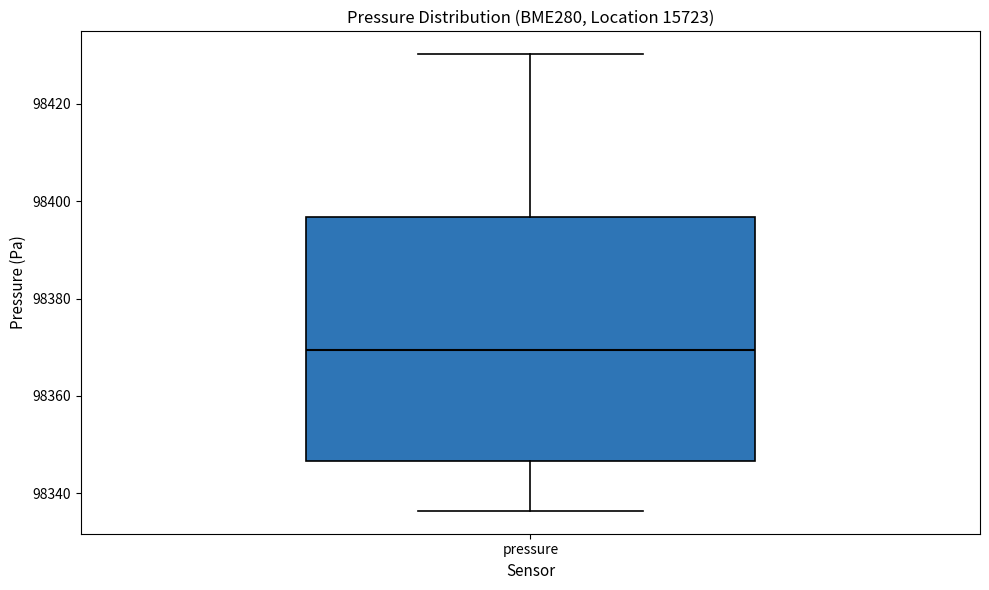

Where is the upper edge of the box for pressure on the y-axis? The values are not printed on the chart, so give them approximately, as read against the axis.

98396